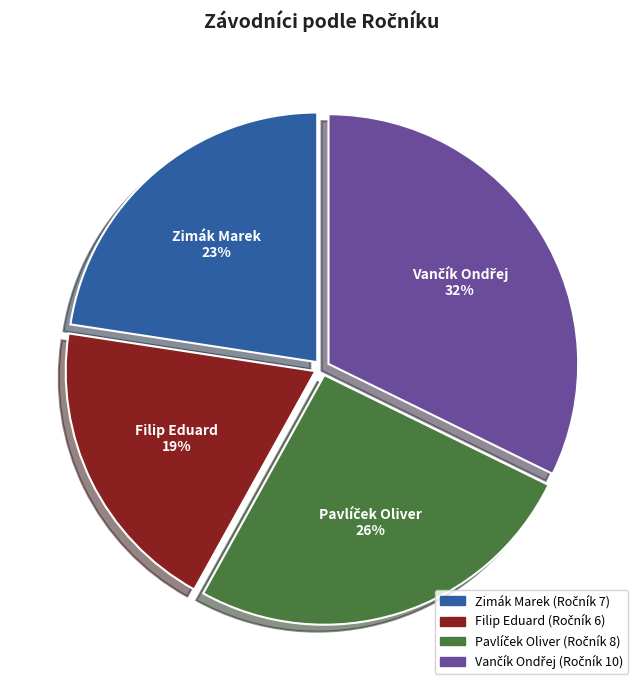

To the nearest percent, what portion does Zimák Marek represent?

23%